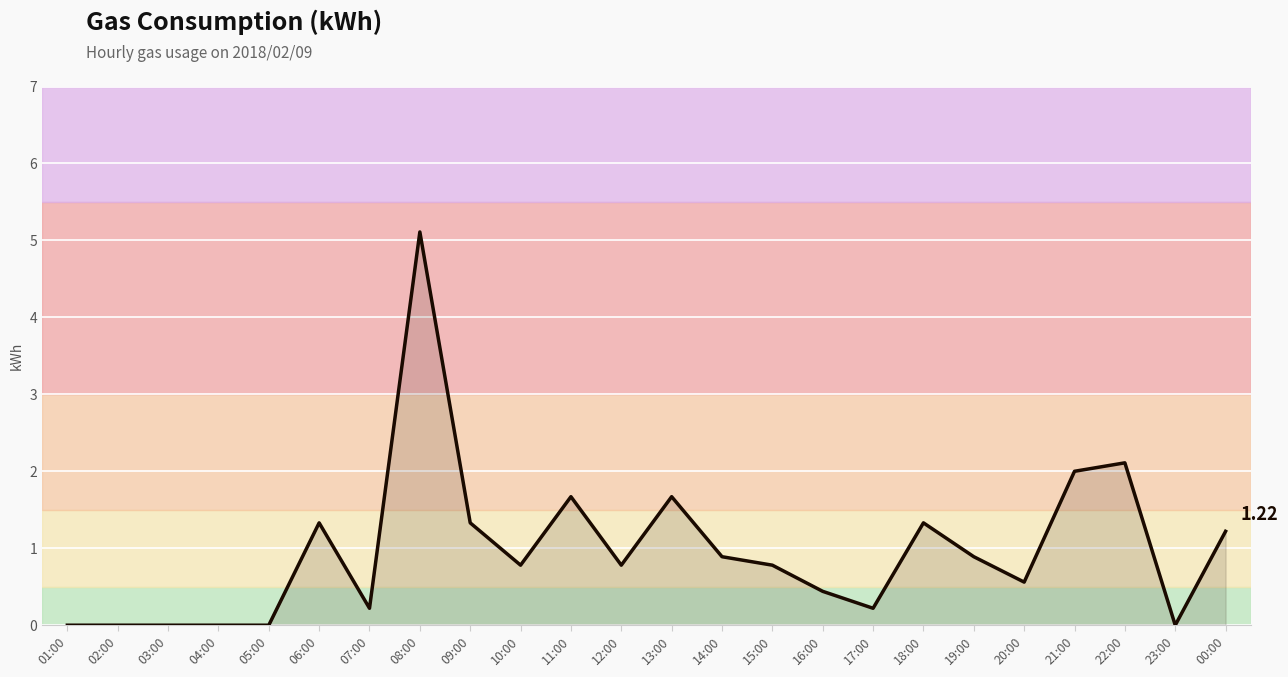

What is the change in value from 18:00 to 00:00?

-0.1